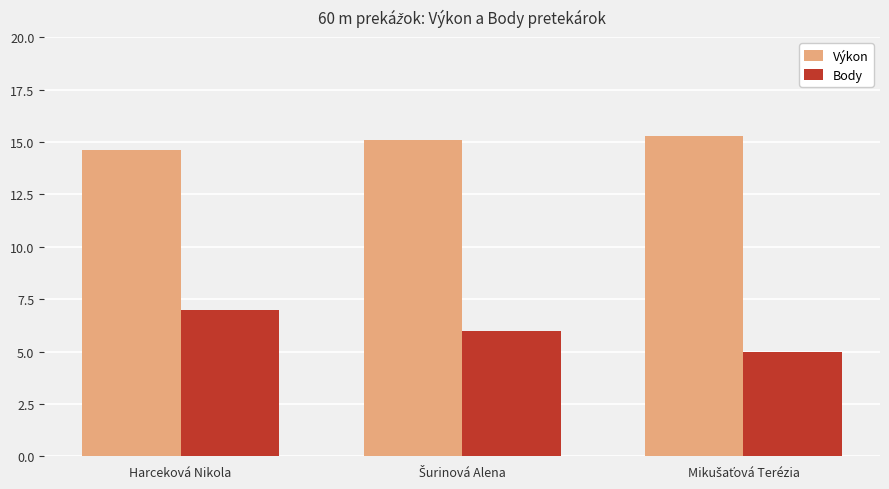

Rank the series at Harceková Nikola from lowest to highest value.

Body, Výkon